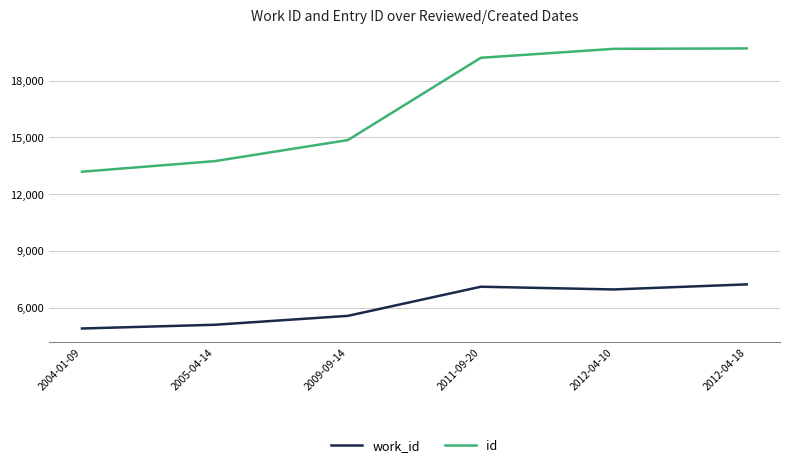

What position from the right is 2012-04-10?

2